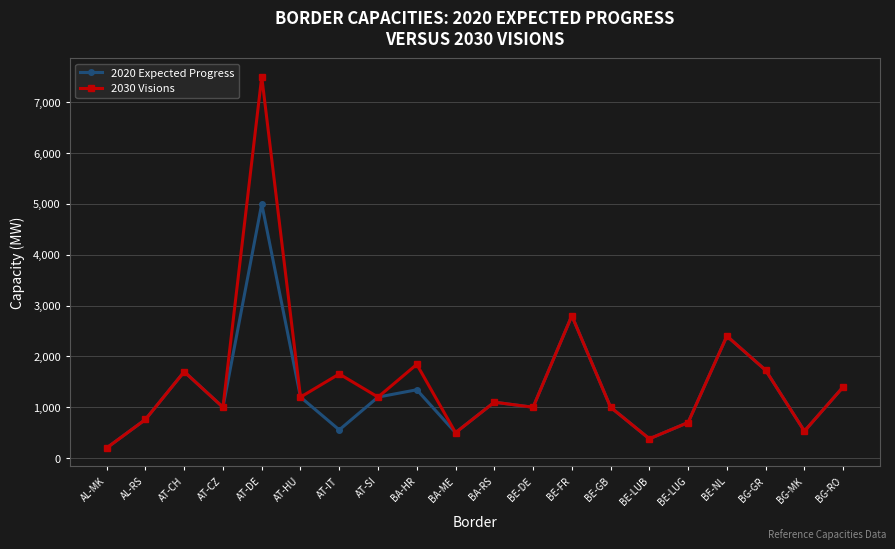

Does the chart have visible grid lines?

Yes